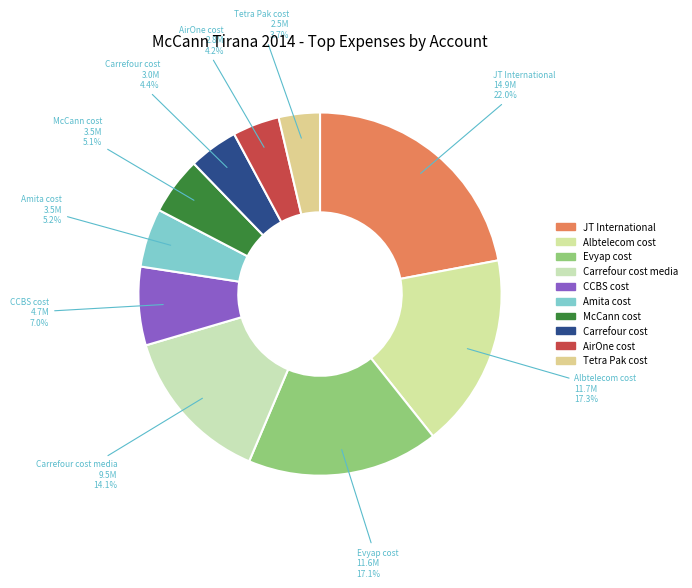

Which has a higher value, Tetra Pak cost or AirOne cost?

AirOne cost